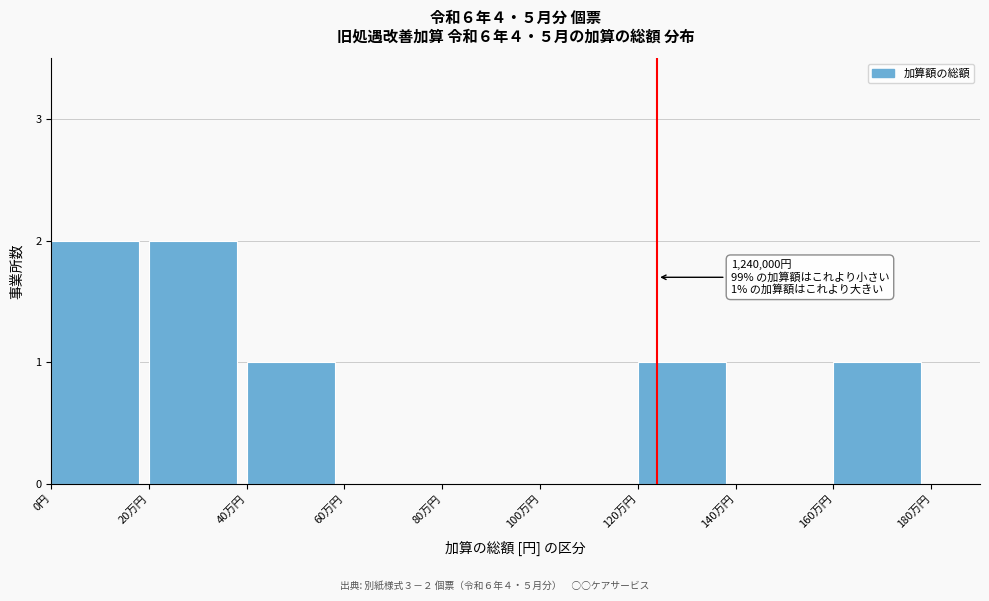

Reading left to right, what are all the values shown in this chart?

0円=2	20万円=2	40万円=1	60万円=0	80万円=0	100万円=0	120万円=1	140万円=0	160万円=1